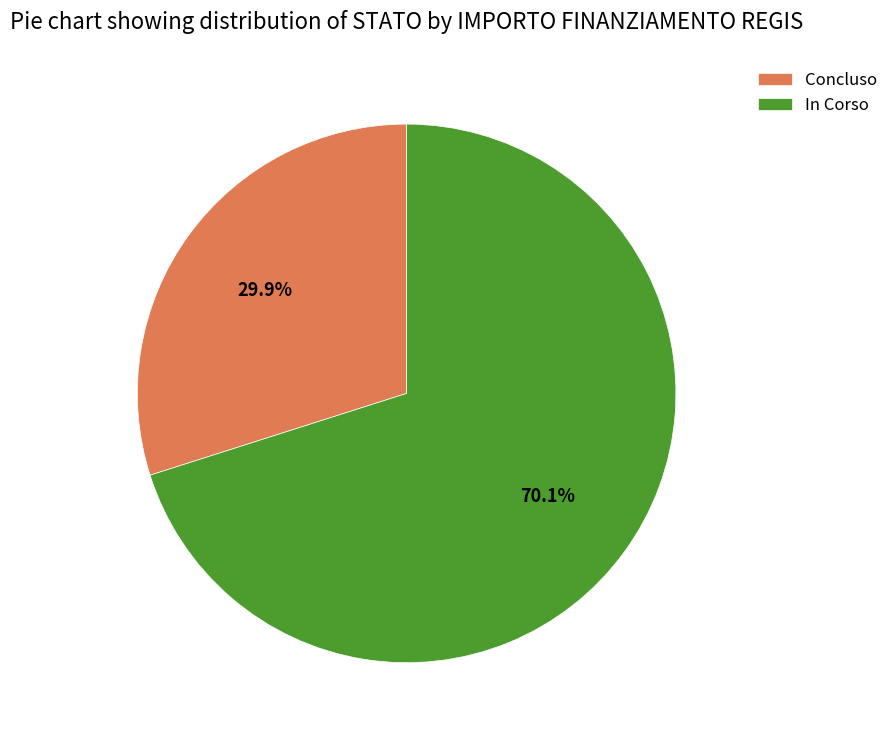

Does any single category account for the majority?

Yes